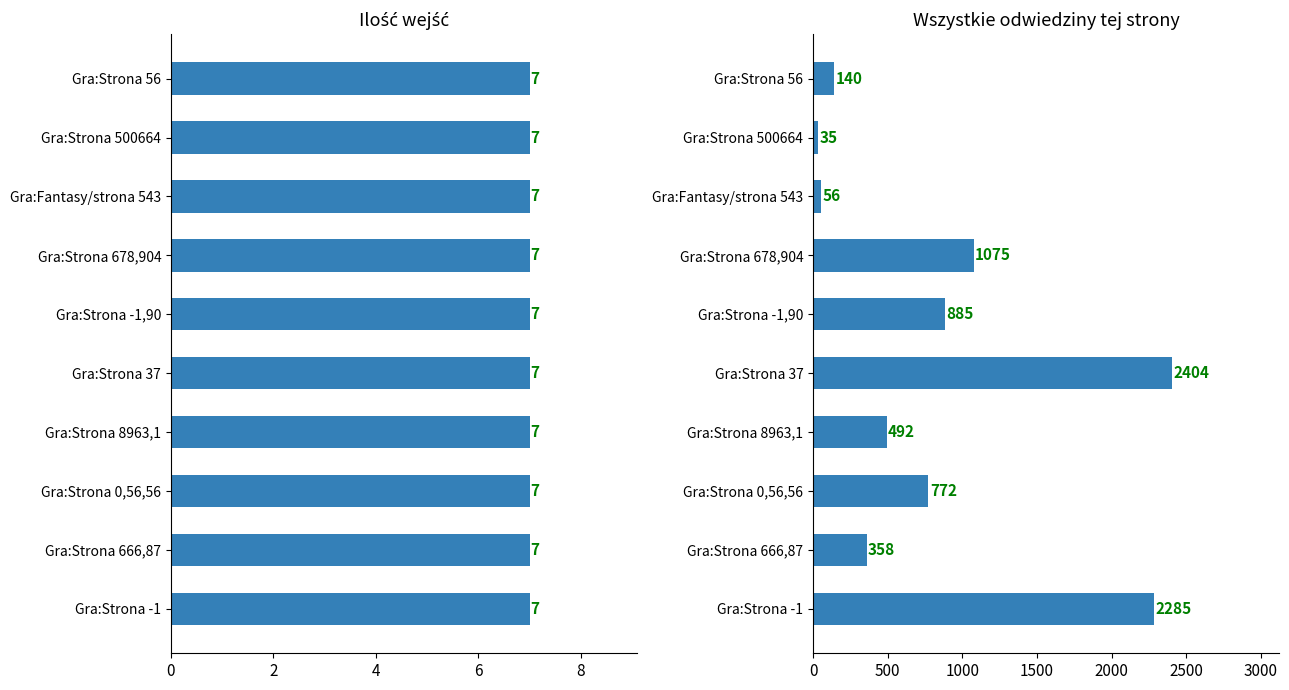

Which series has the largest total across all categories?

Wszystkie odwiedziny tej strony